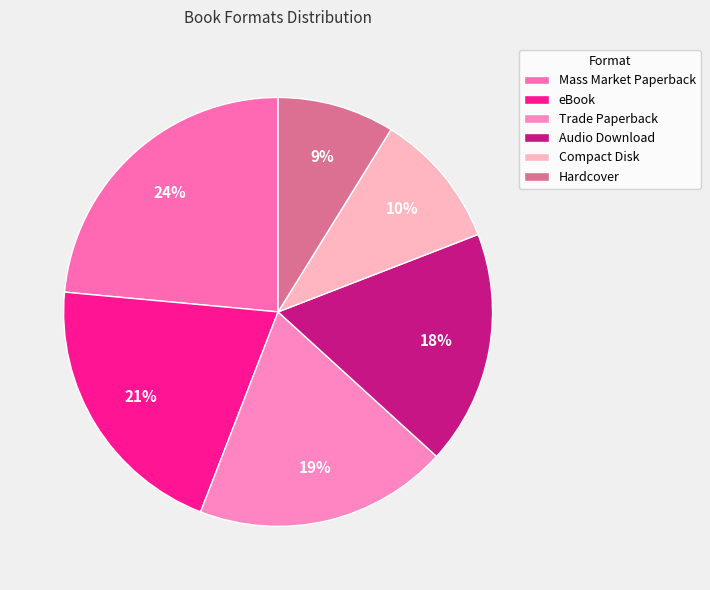

The eBook slice represents 21% of the pie. True or false?

True